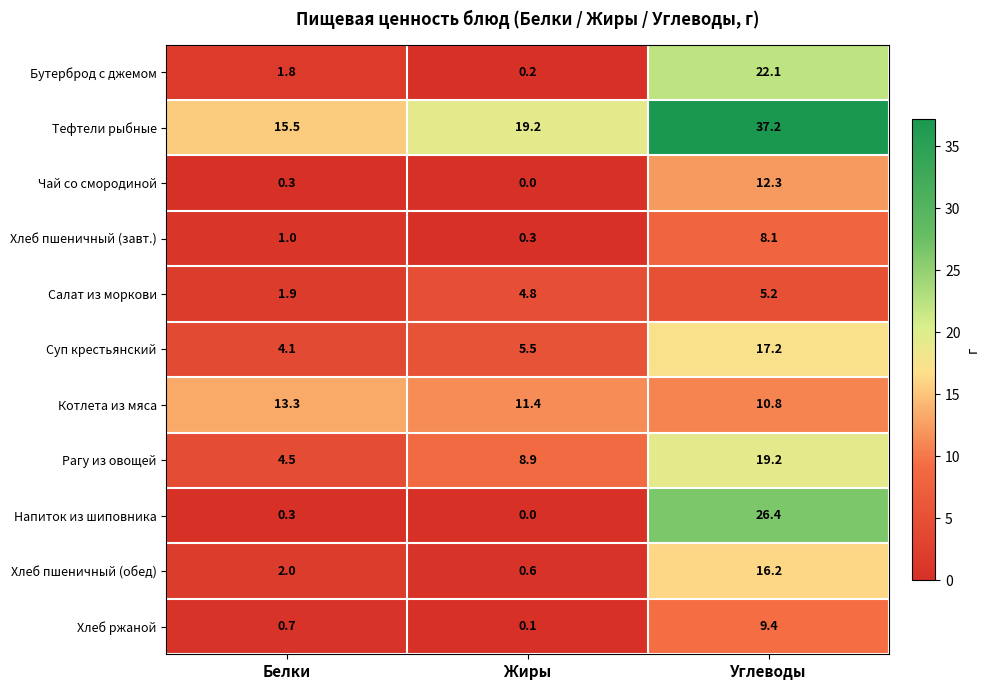

What is the difference between the highest and lowest values at Жиры?

19.2